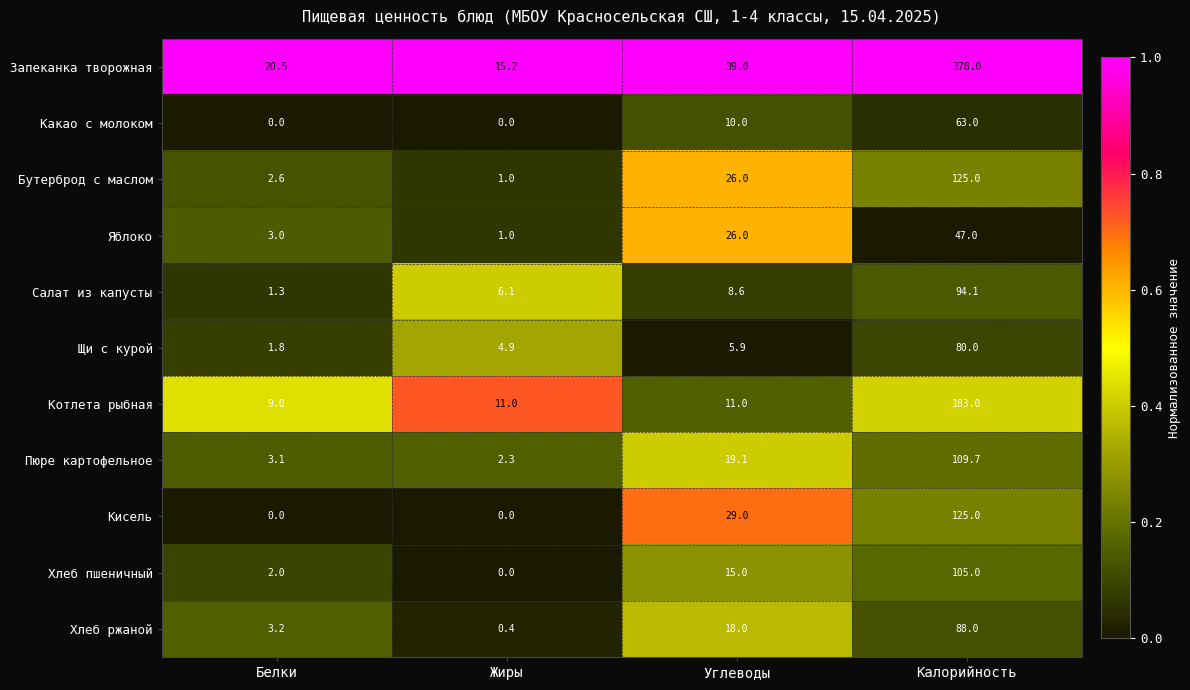

What value does the Котлета рыбная series have at Калорийность?

183.0